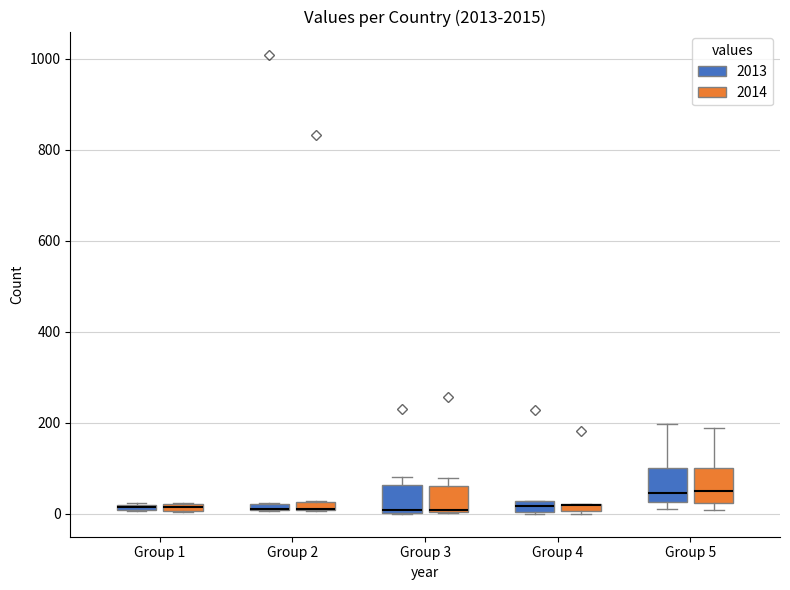

Where is the upper edge of the box for Group 2 (2014) on the y-axis? The values are not printed on the chart, so give them approximately, as read against the axis.

20